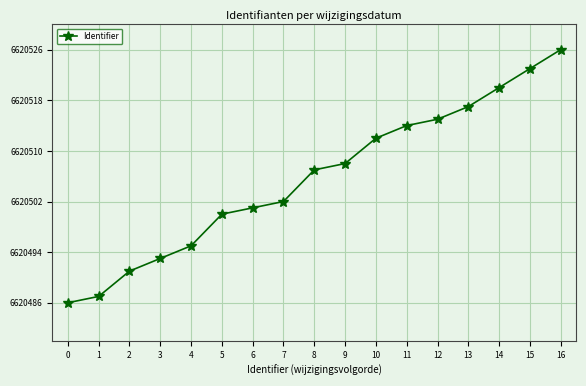

List the labels in order of value, smallest first.

0, 1, 2, 3, 4, 5, 6, 7, 8, 9, 10, 11, 12, 13, 14, 15, 16